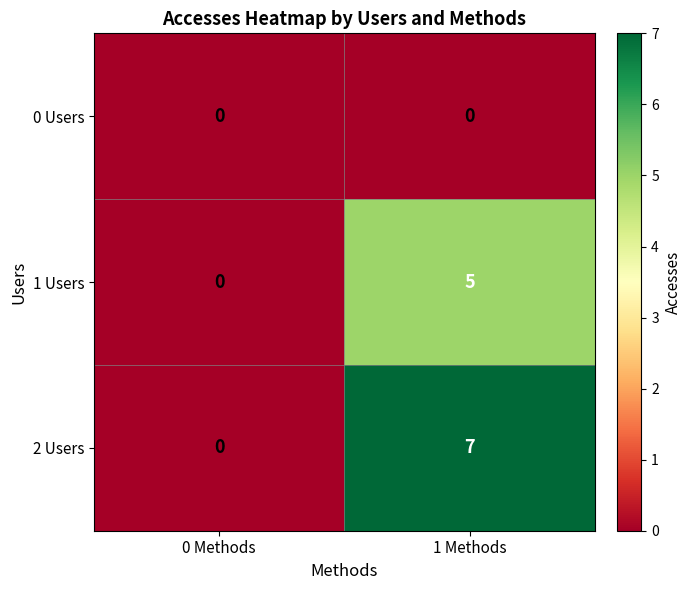

Reading left to right, extract all data points from this chart.

0 Users: 0	0
1 Users: 0	5
2 Users: 0	7